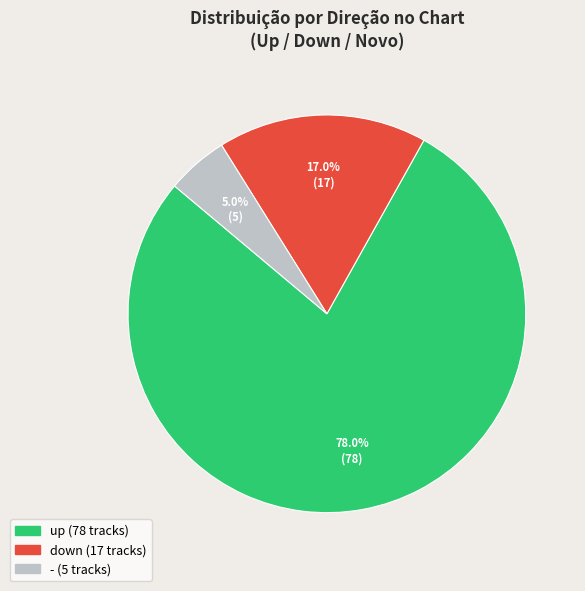

To the nearest percent, what is the difference between the down and up slice percentages?

61%